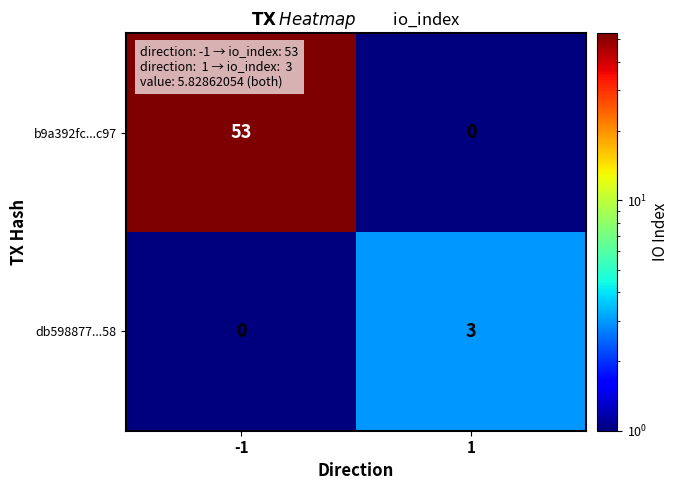

At which category is the sum across all series the highest?

-1